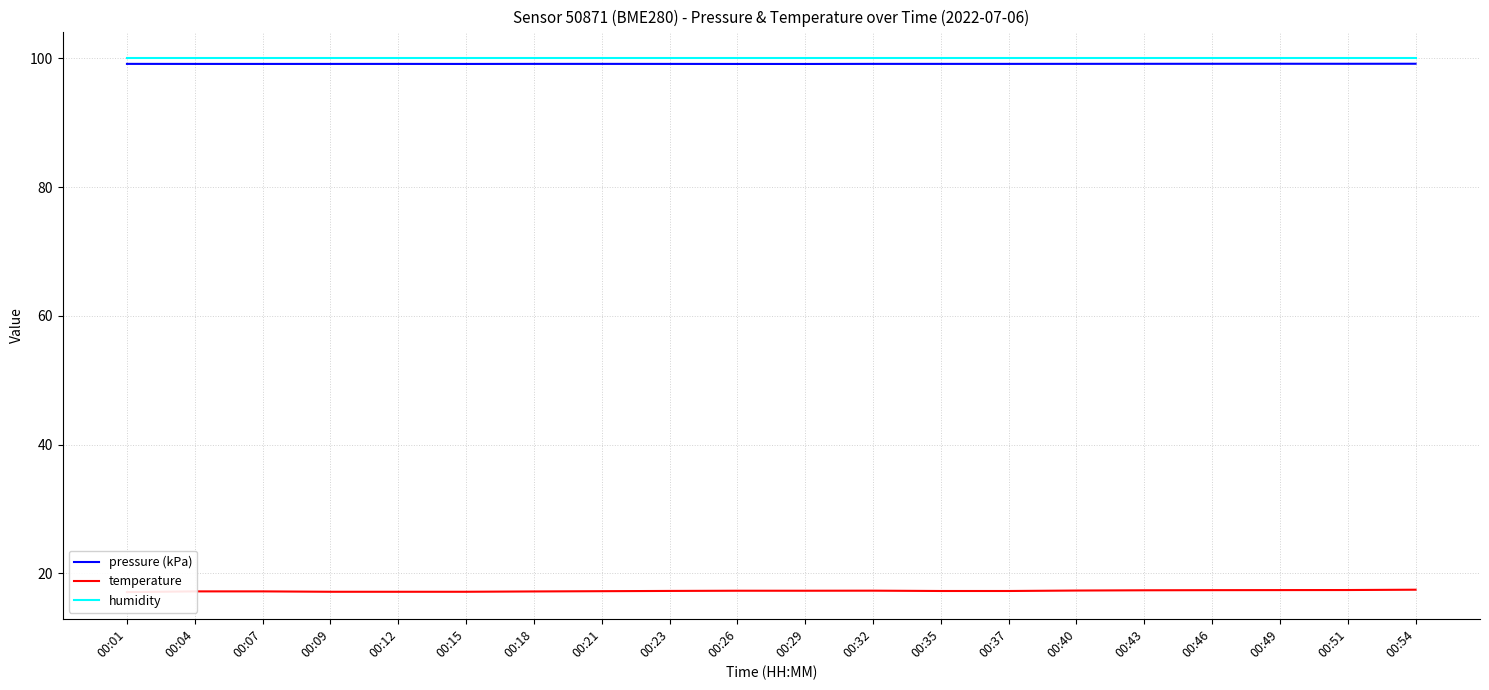

Reading right to left, what are all the values shown in this chart?

pressure (kPa): 99.1	99.1	99.1	99.1	99.1	99.1	99.1	99.1	99.1	99.1	99.1	99.1	99.1	99.1	99.1	99.1	99.1	99.1	99.1	99.1
temperature: 17.5	17.4	17.4	17.4	17.4	17.3	17.3	17.3	17.3	17.3	17.3	17.3	17.2	17.2	17.1	17.1	17.1	17.2	17.2	17.1
humidity: 100.0	100.0	100.0	100.0	100.0	100.0	100.0	100.0	100.0	100.0	100.0	100.0	100.0	100.0	100.0	100.0	100.0	100.0	100.0	100.0